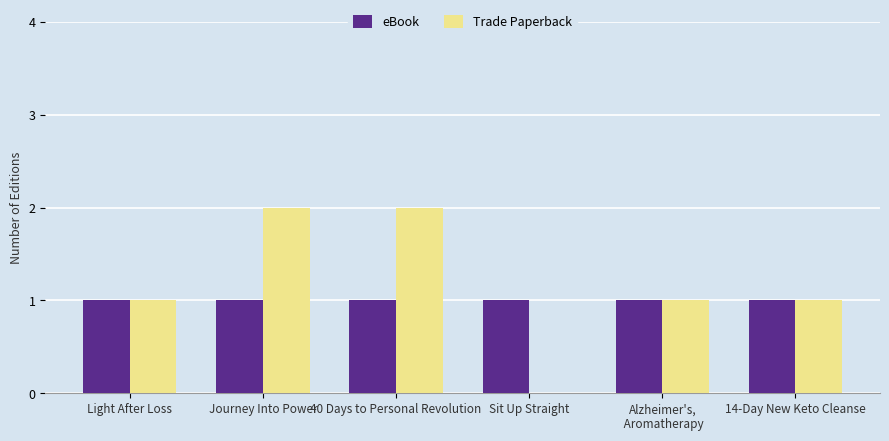

Reading left to right, what are all the values shown in this chart?

eBook: 1	1	1	1	1	1
Trade Paperback: 1	2	2	0	1	1